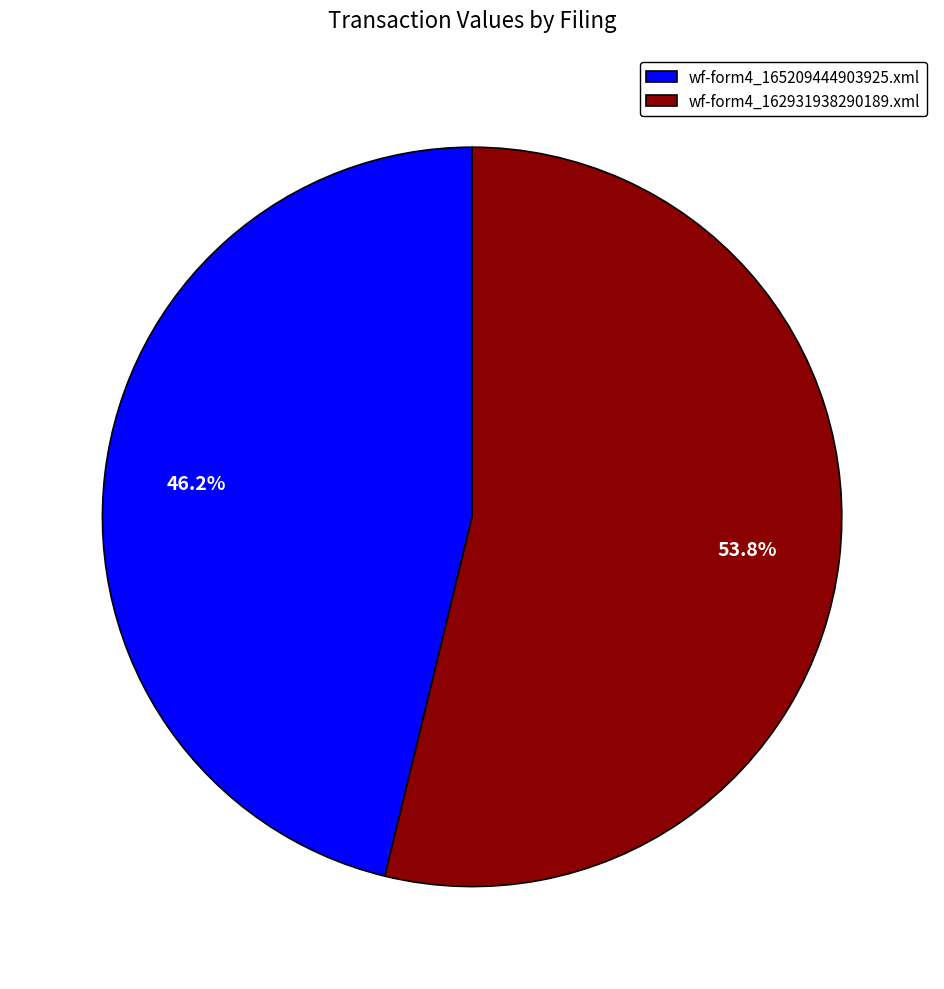

Approximately how many times larger is the value at wf-form4_162931938290189.xml compared to wf-form4_165209444903925.xml?

1.2